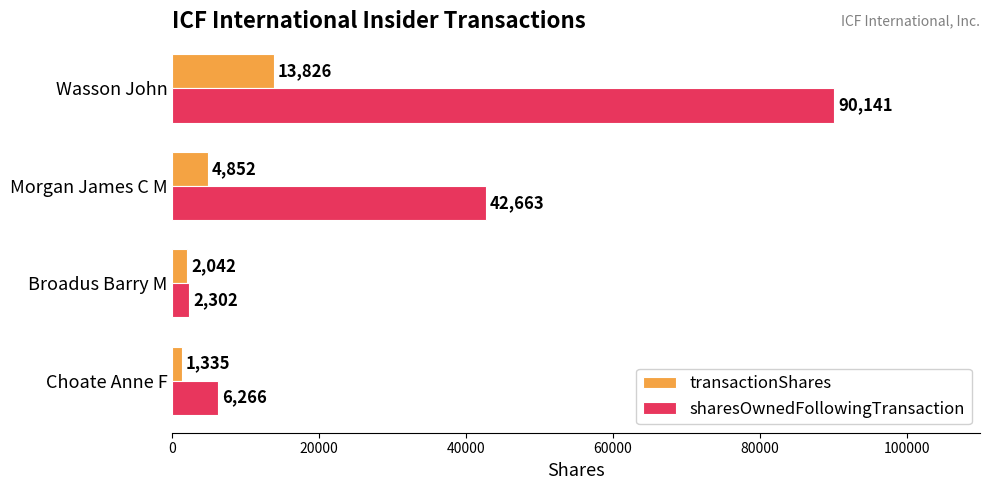

How many data points does each series have?

4